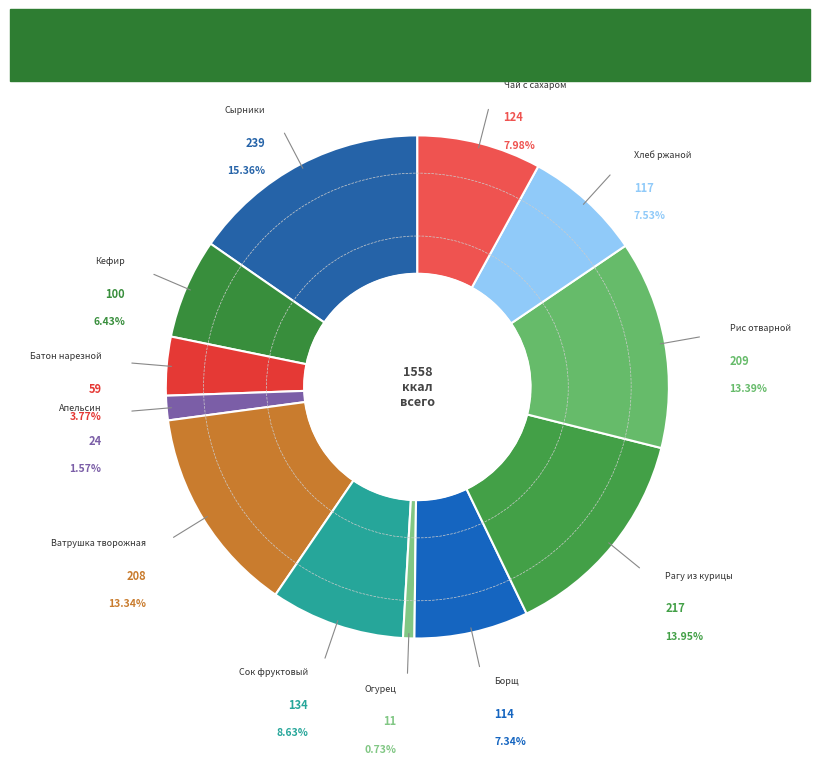

To the nearest percent, what is the difference between the largest and smallest slice percentages?

15%